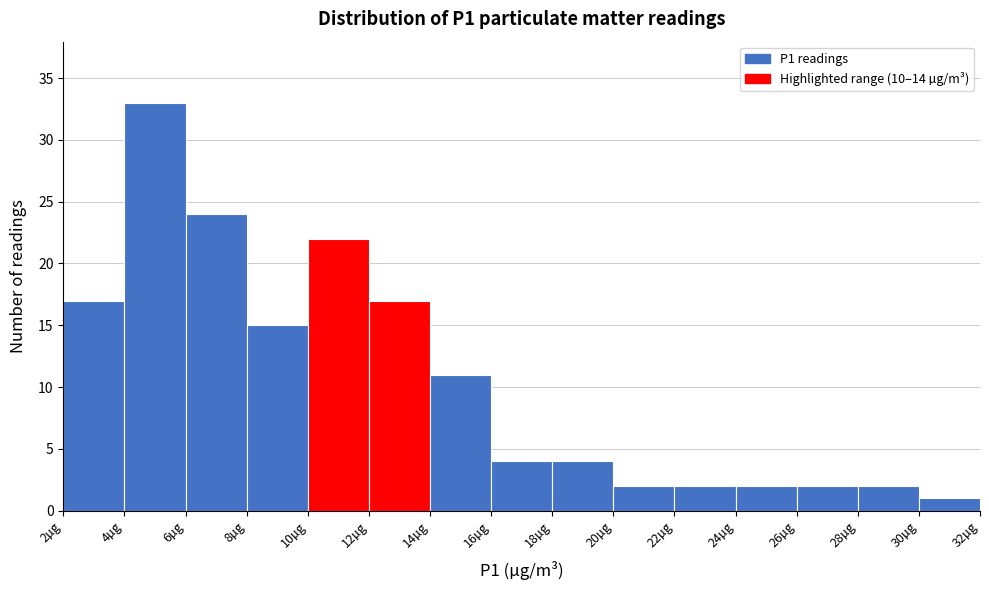

What is the height of the bar covering 22 to 24 on the x-axis? The values are not printed on the chart, so give them approximately, as read against the axis.

2